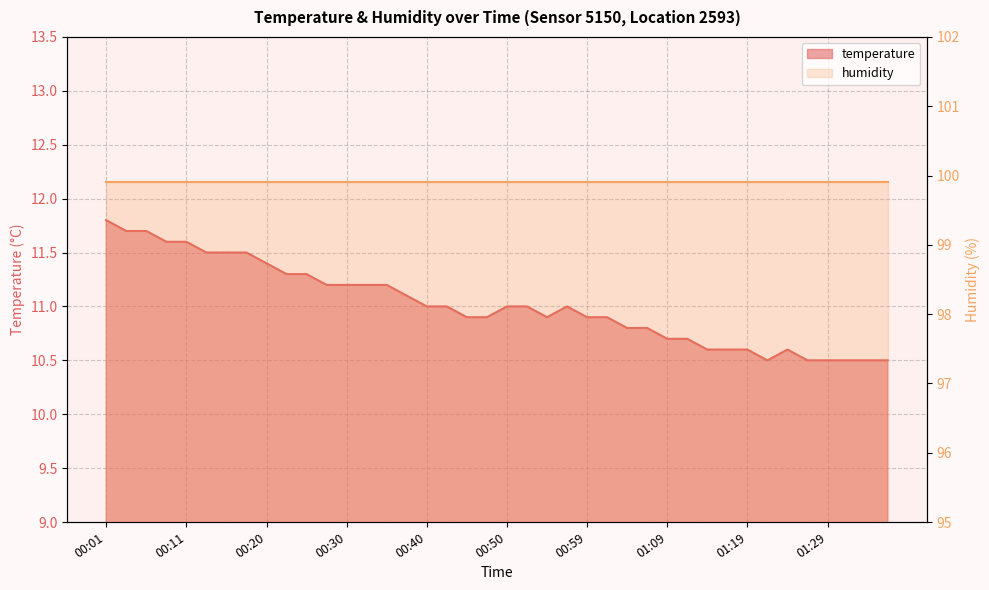

Where does the data first go above 11?

00:01